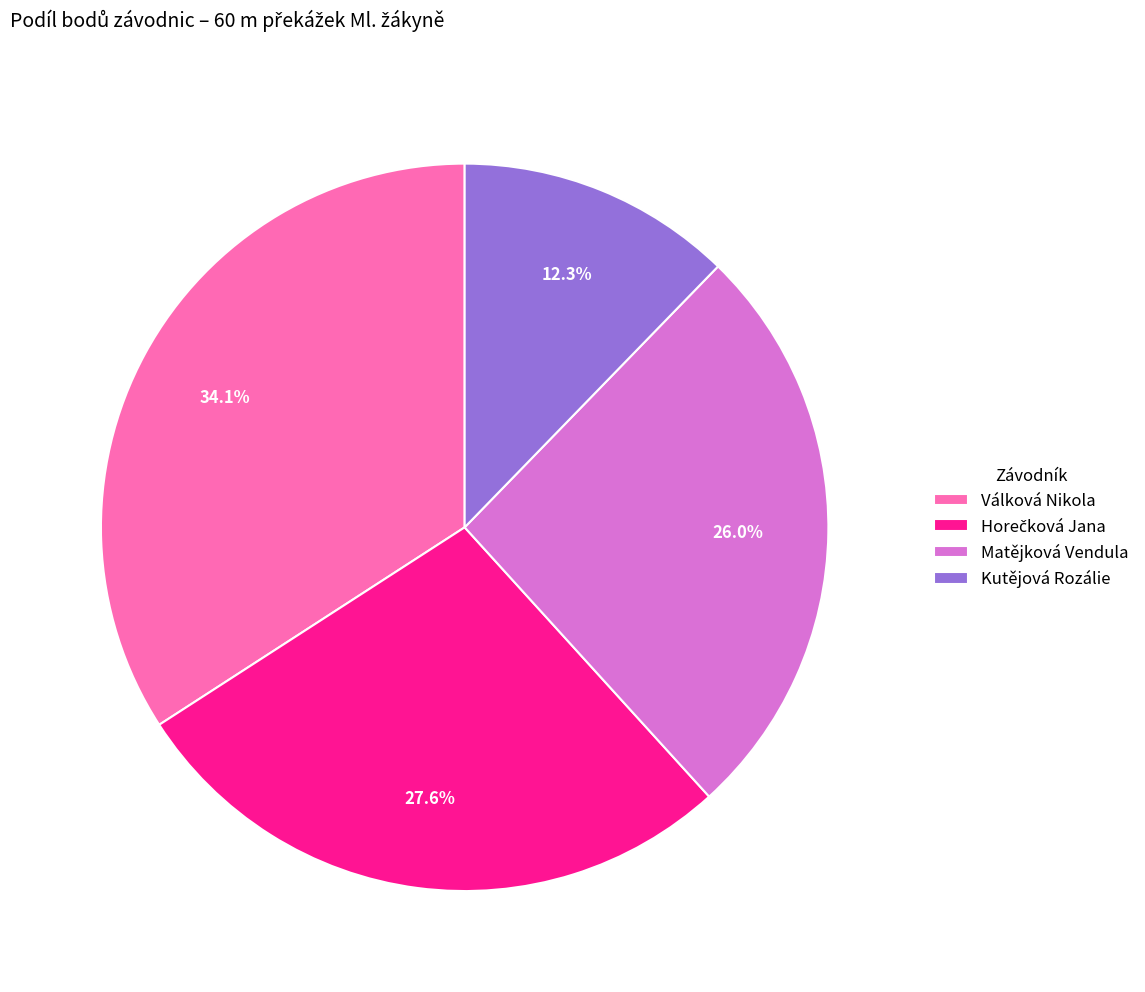

What percentage do Matějková Vendula and Kutějová Rozálie together represent?

38.3%